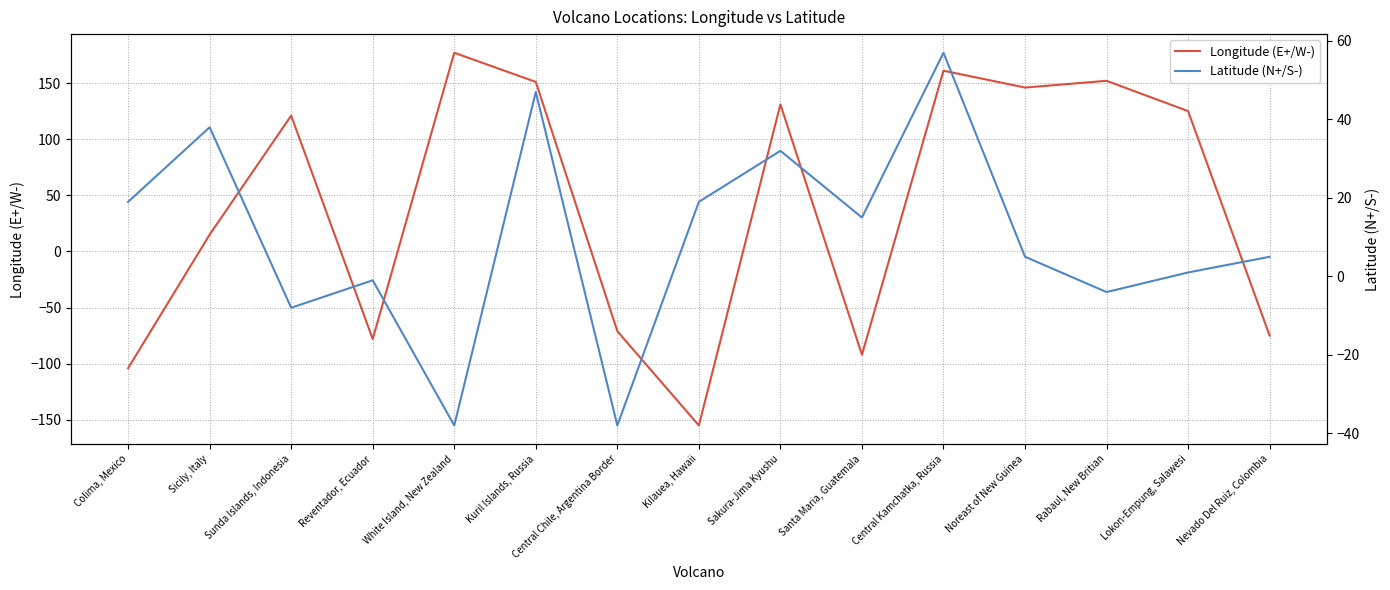

Which category has the lowest value across all series?

Kilauea, Hawaii